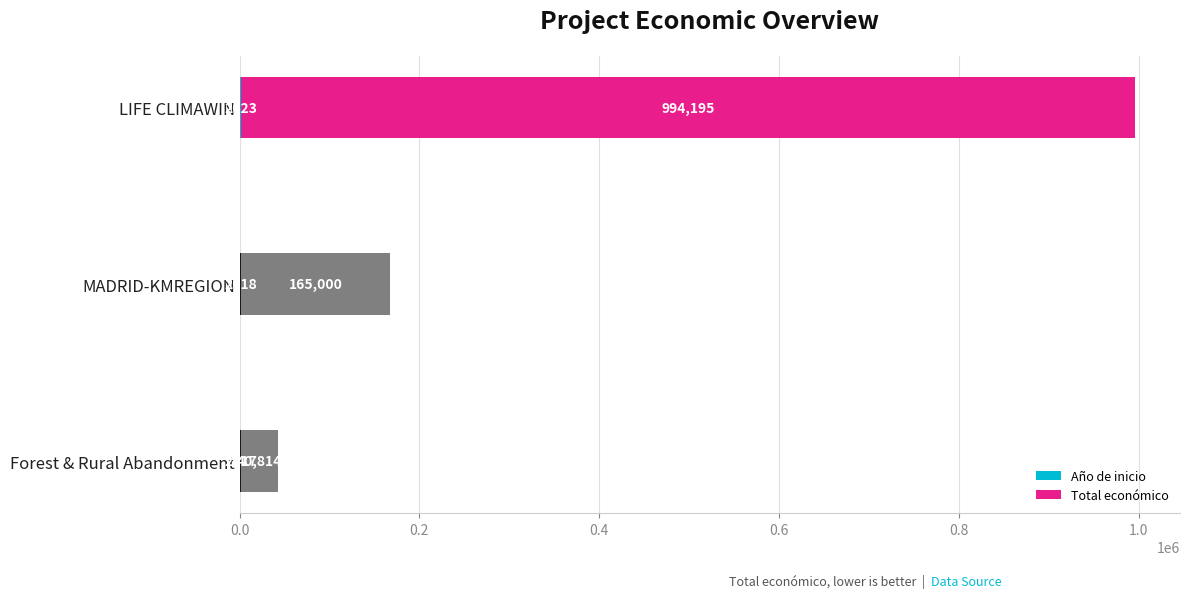

What is the total value across all series at MADRID-KMREGION?

167018